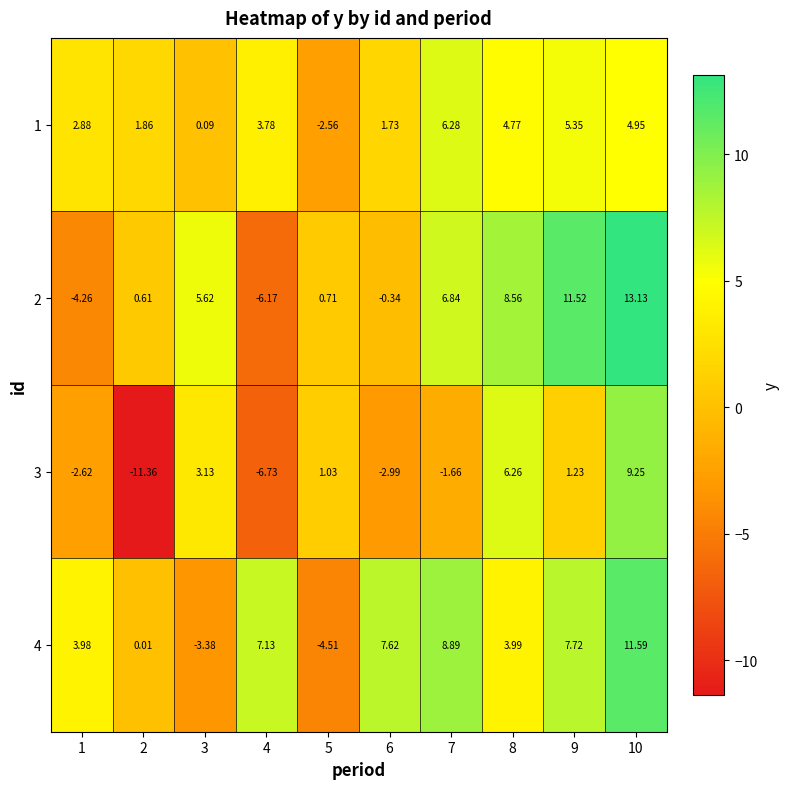

Is the value of 3 at 6 greater than the value of 2 at 2?

No